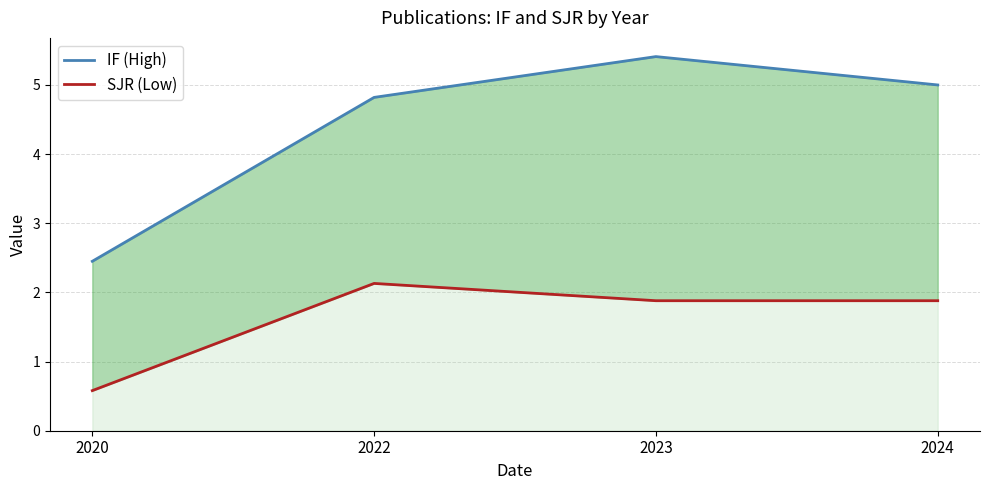

In IF (High), how many points are higher than both neighbors (excluding endpoints)?

1